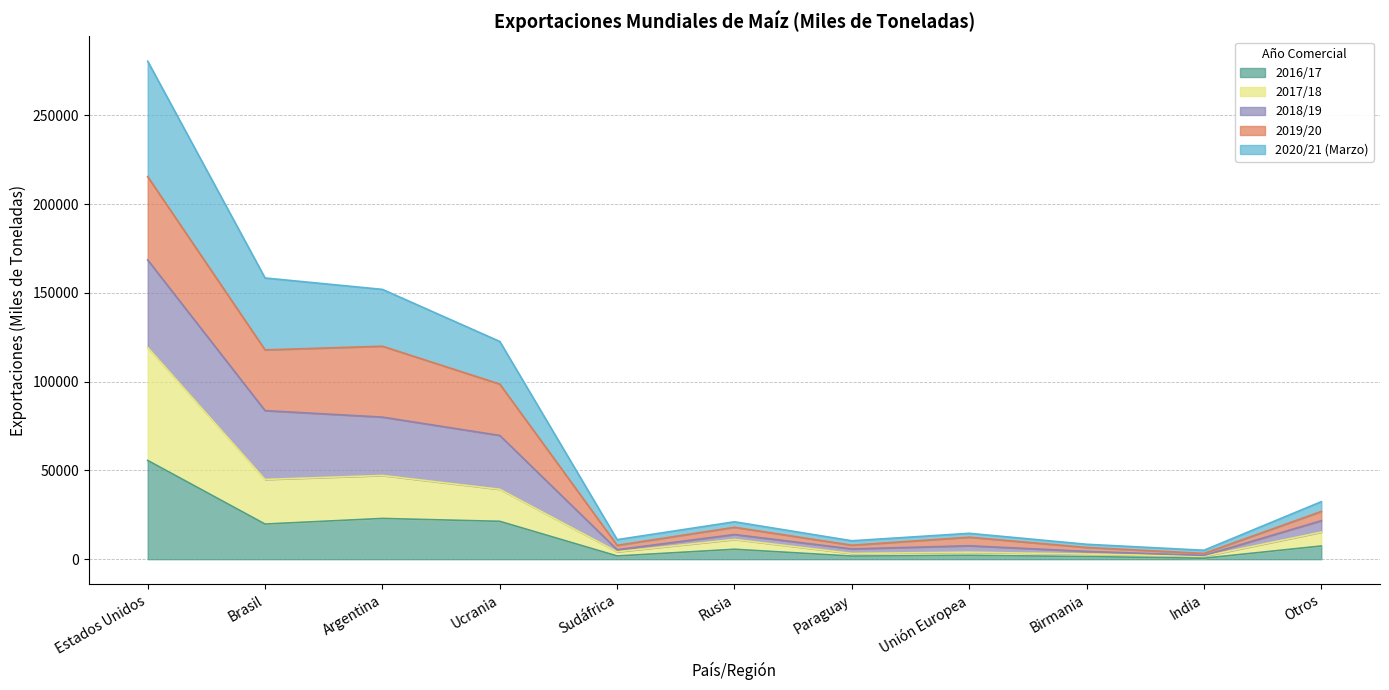

Which category has the lowest value across all series?

India